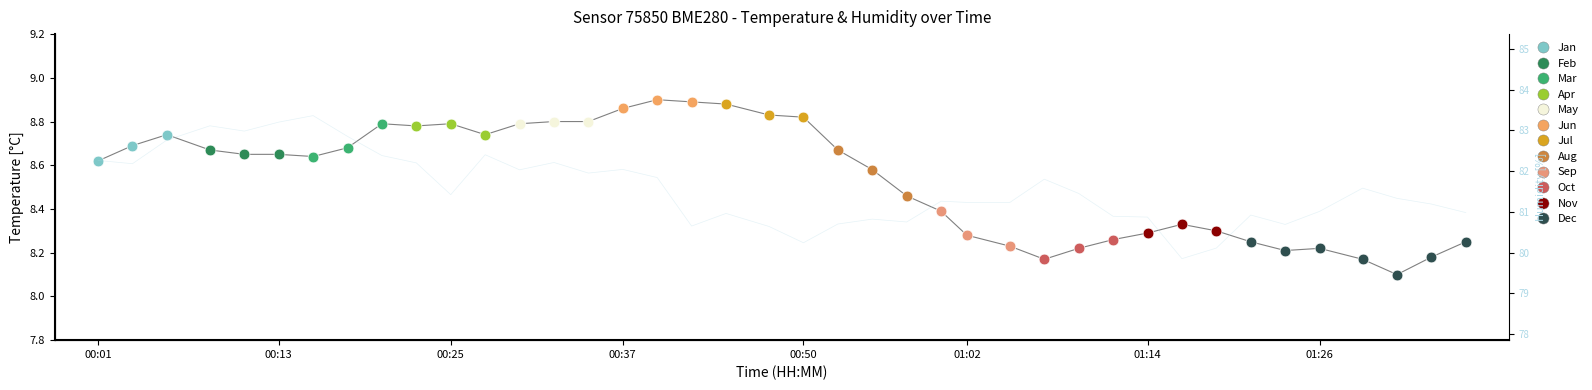

What is the ratio of the value at 00:25 to the value at 15?

1.0